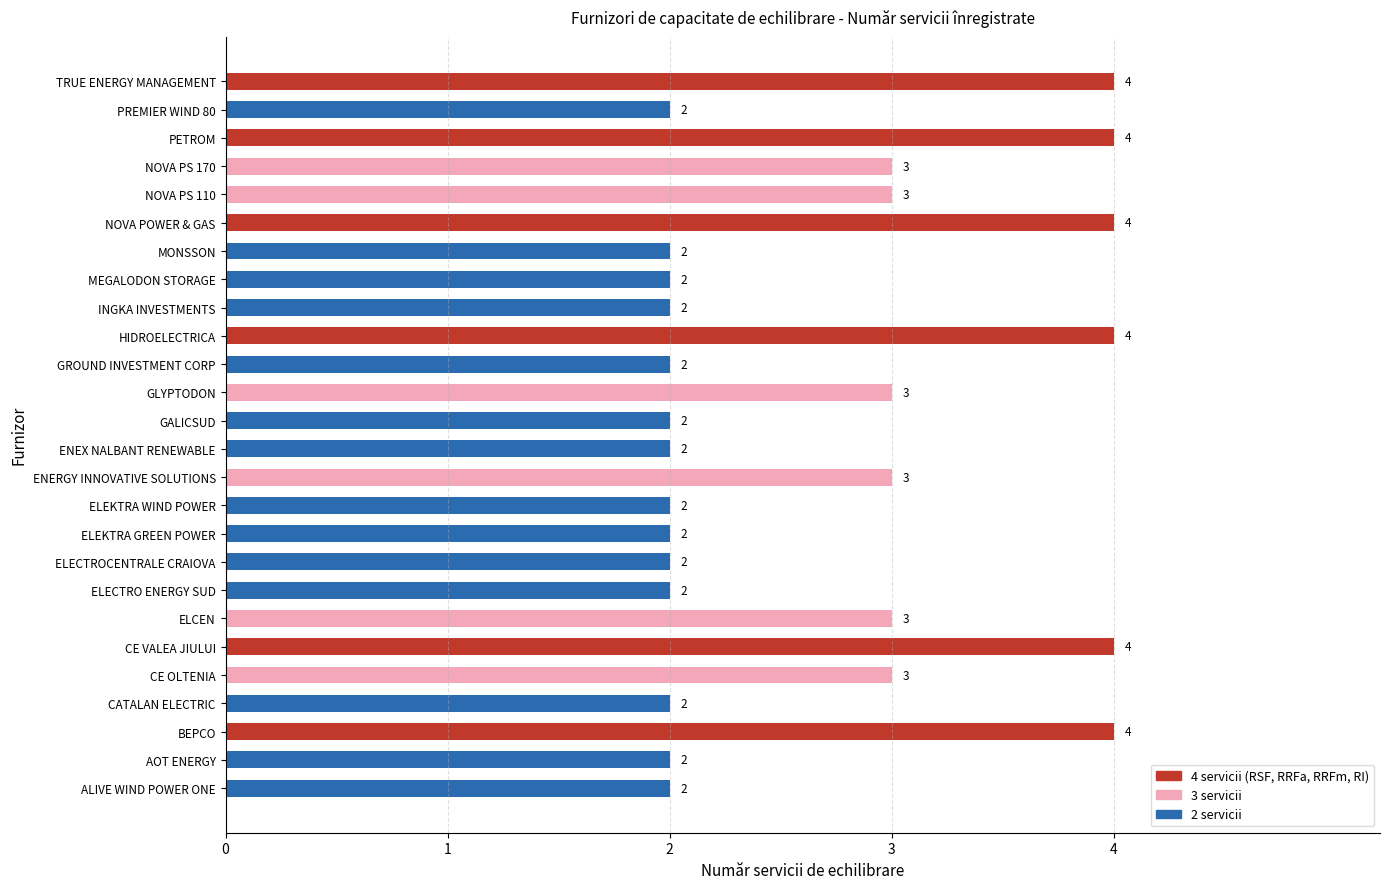

Is it true that the value at GROUND INVESTMENT CORP is 1?

False